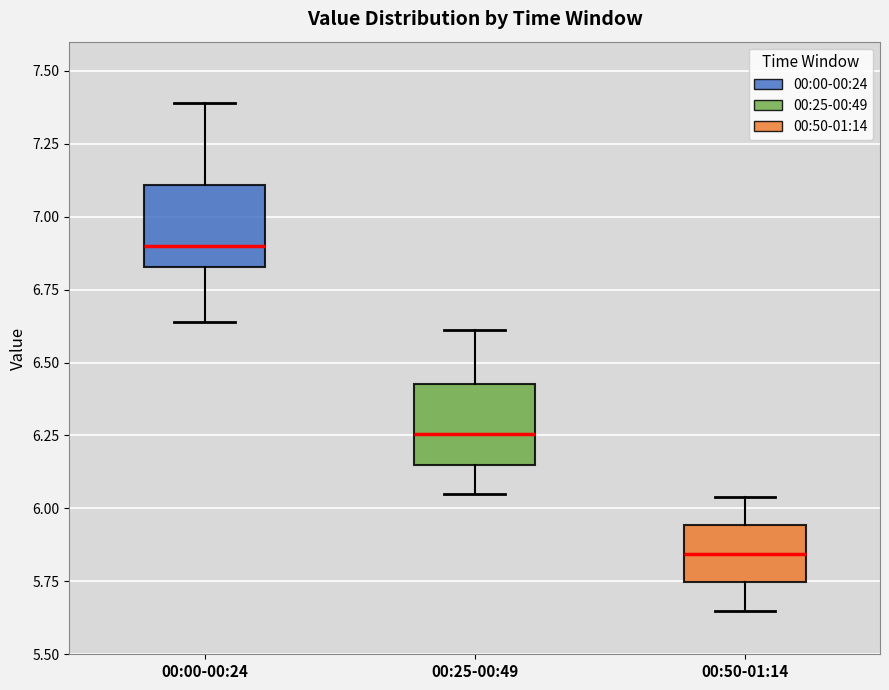

Where is the lower edge of the box for 00:25-00:49 on the y-axis? The values are not printed on the chart, so give them approximately, as read against the axis.

6.15